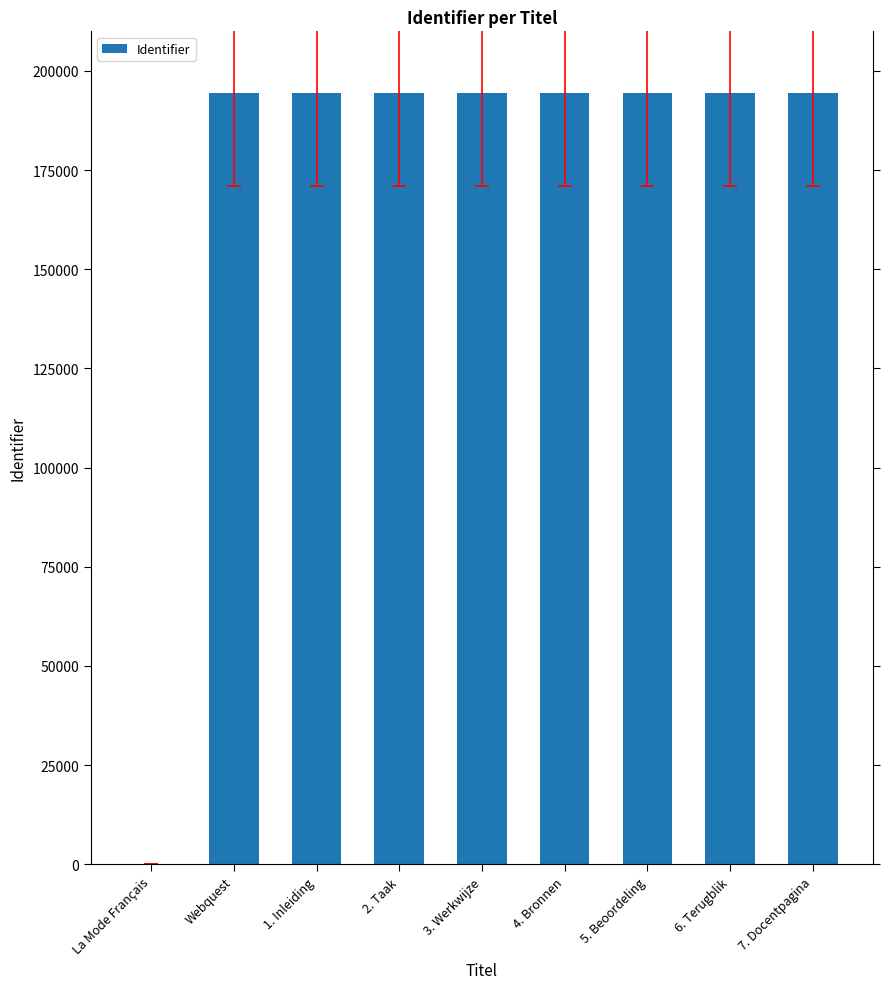

The value at 6. Terugblik is 335572. True or false?

False